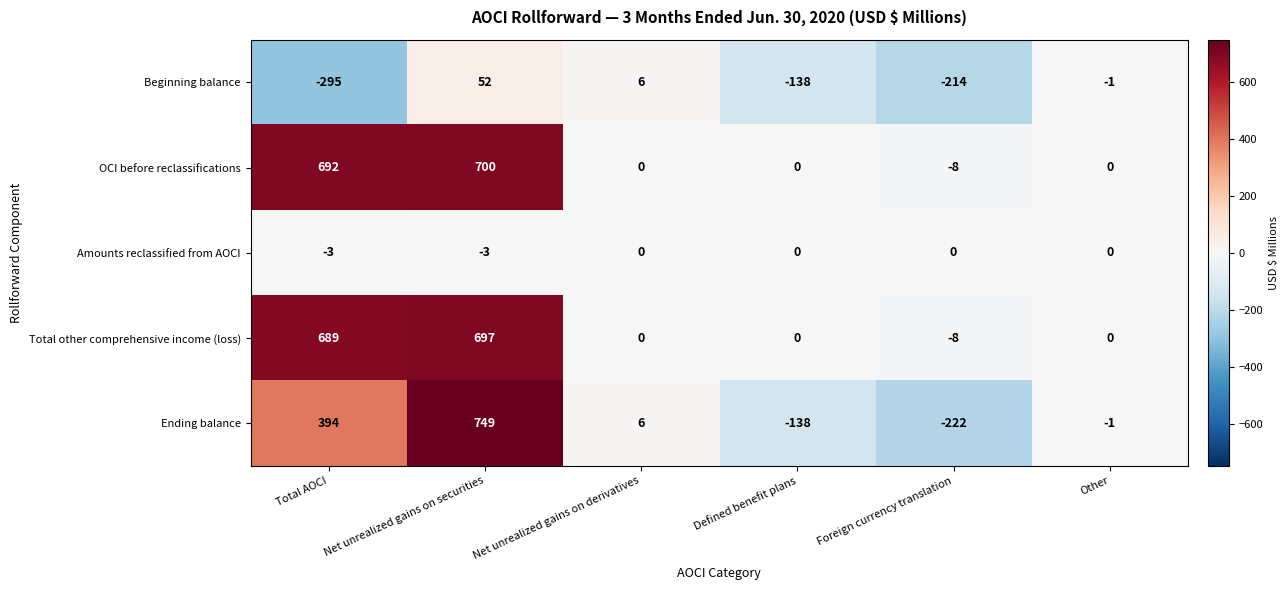

Rank the series at Net unrealized gains on securities from highest to lowest value.

Ending balance, OCI before reclassifications, Total other comprehensive income (loss), Beginning balance, Amounts reclassified from AOCI